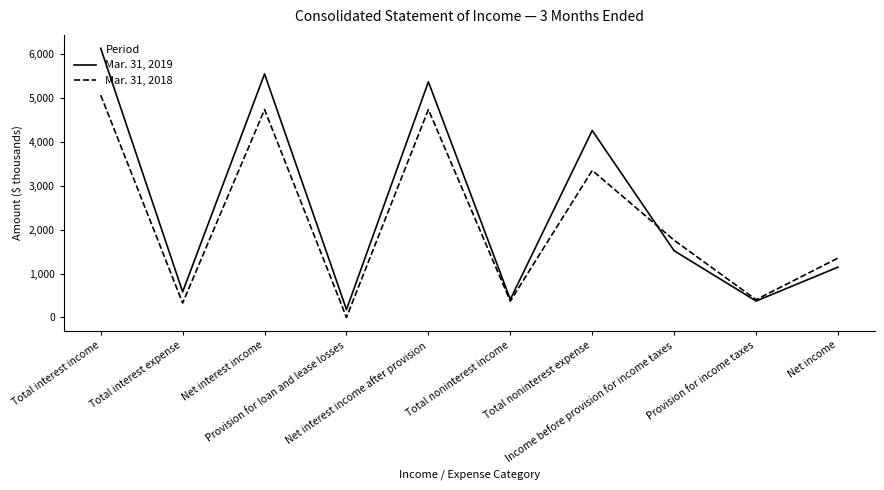

What is the average value of the Mar. 31, 2019 series?

2552